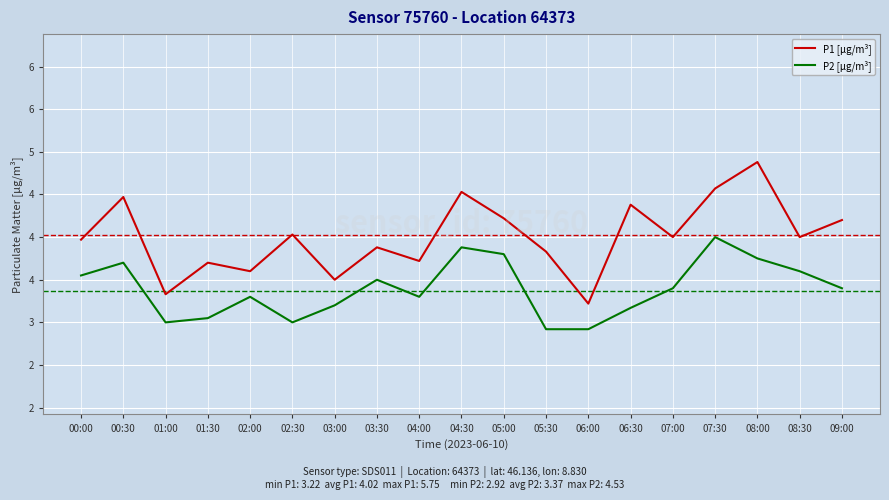

True or false: P1 [µg/m³] and P2 [µg/m³] intersect in this chart.

False